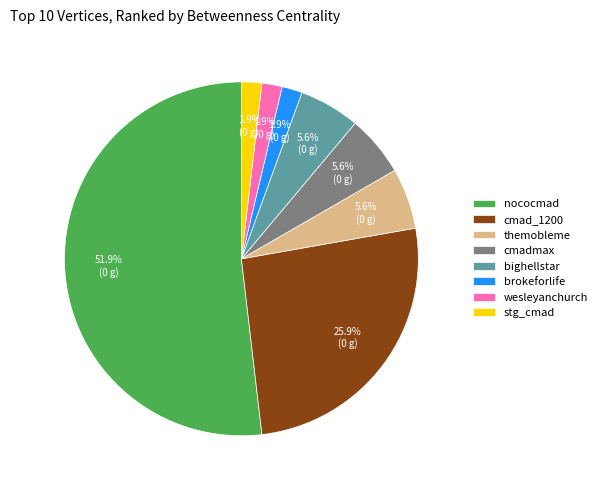

What is the largest slice in the pie chart?

nococmad